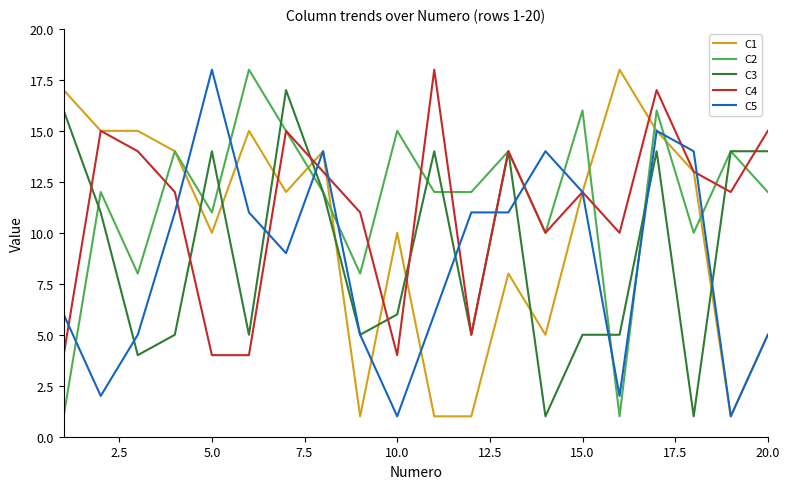

Which series ends up on top after the final intersection of C1 and C3?

C3